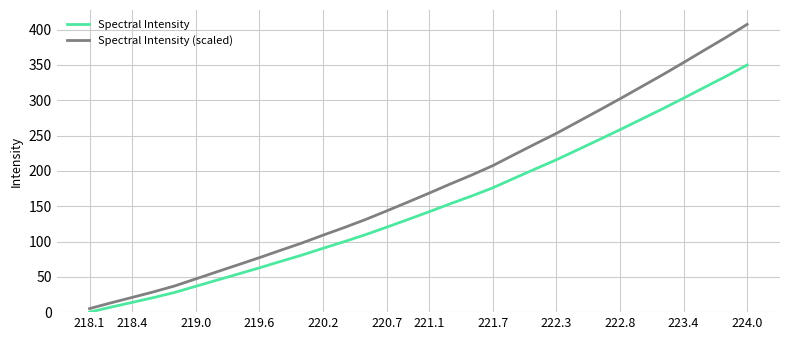

List the series in order of their overall mean, lowest first.

Spectral Intensity, Spectral Intensity (scaled)